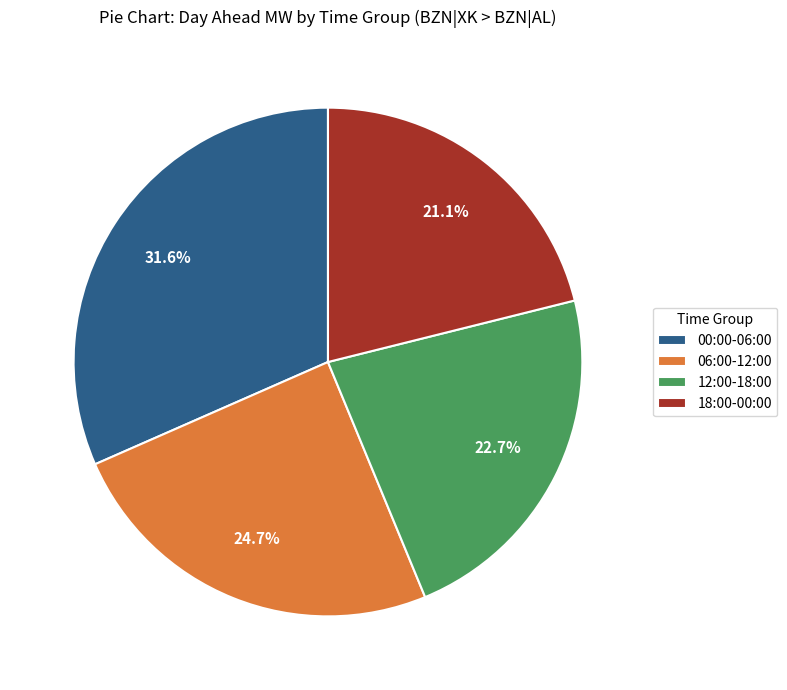

What is the smallest slice in the pie chart?

18:00-00:00